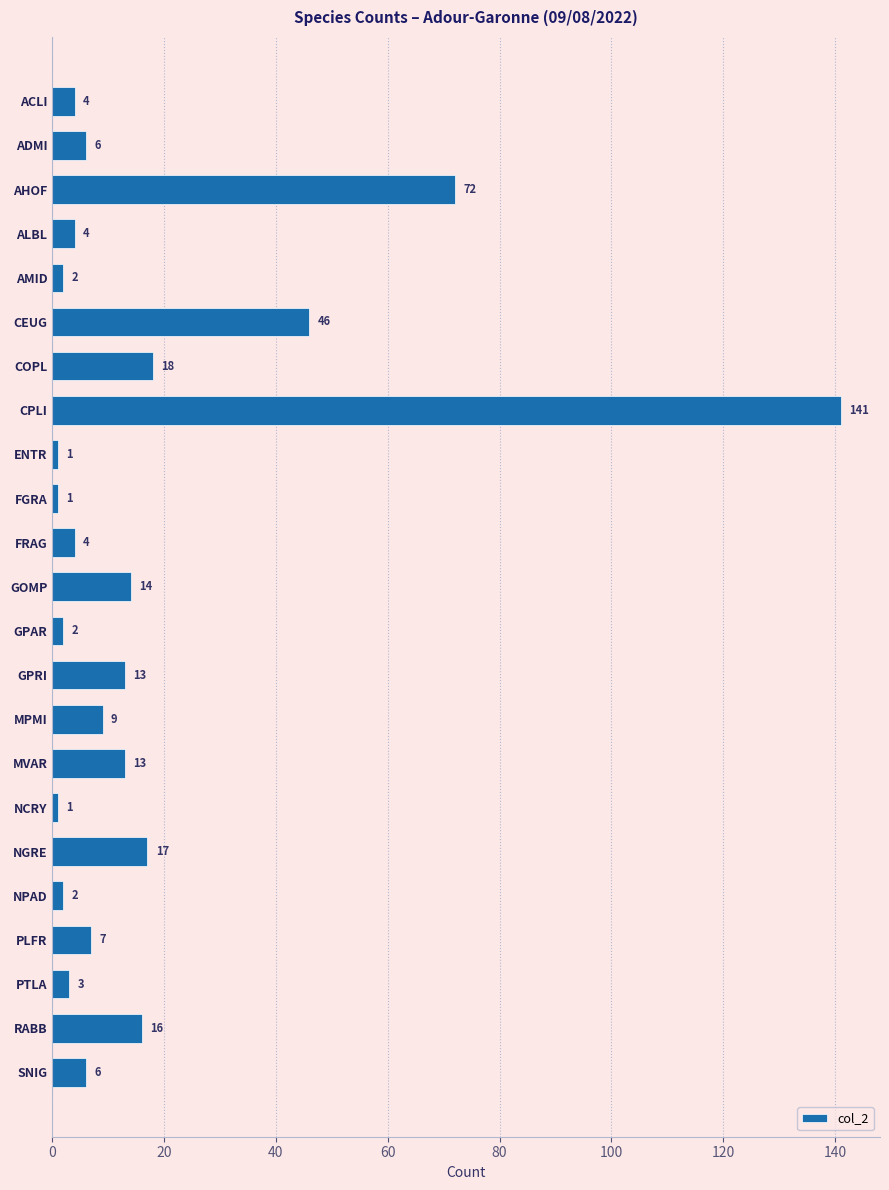

Count the number of categories in the chart.

23